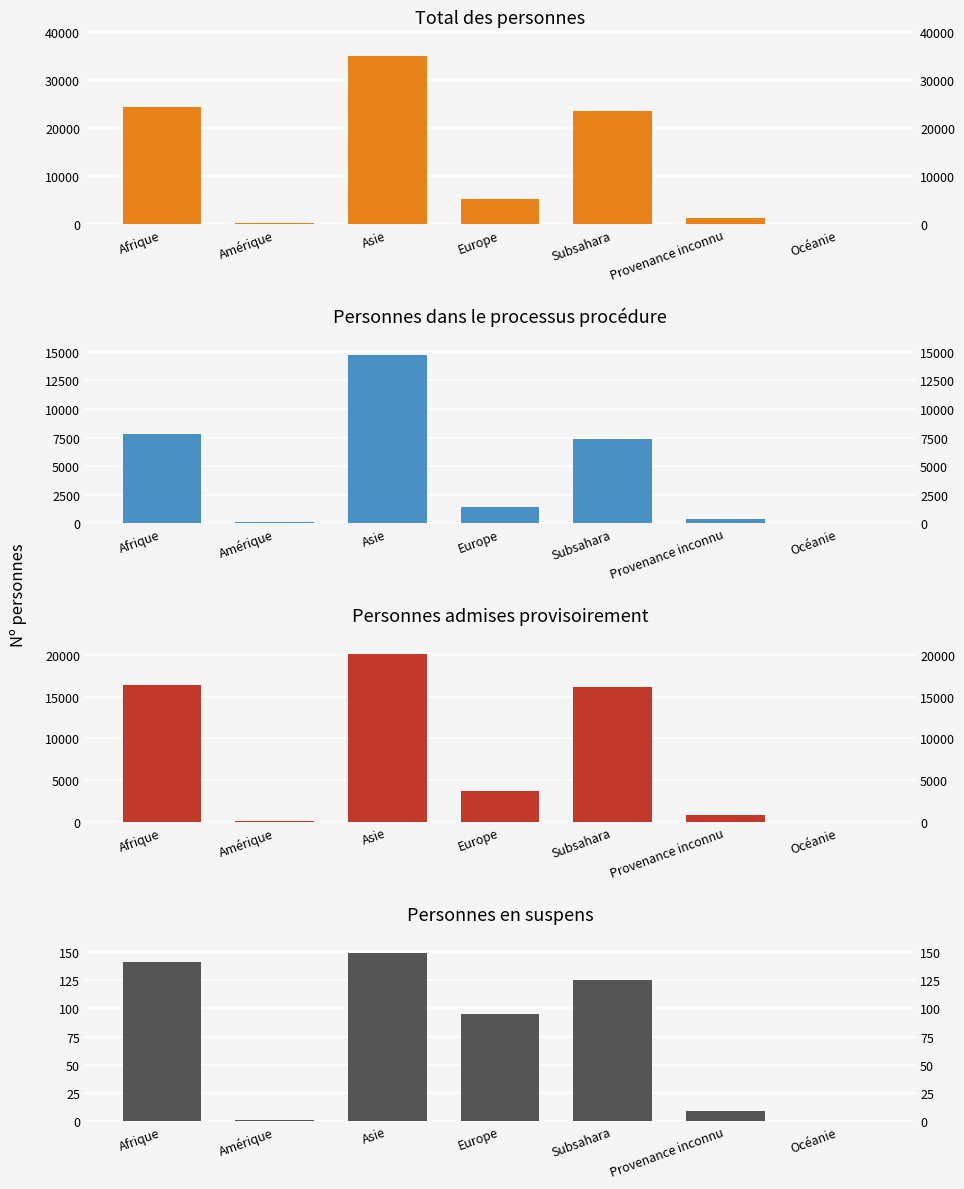

What is the maximum value shown in the chart?

34992